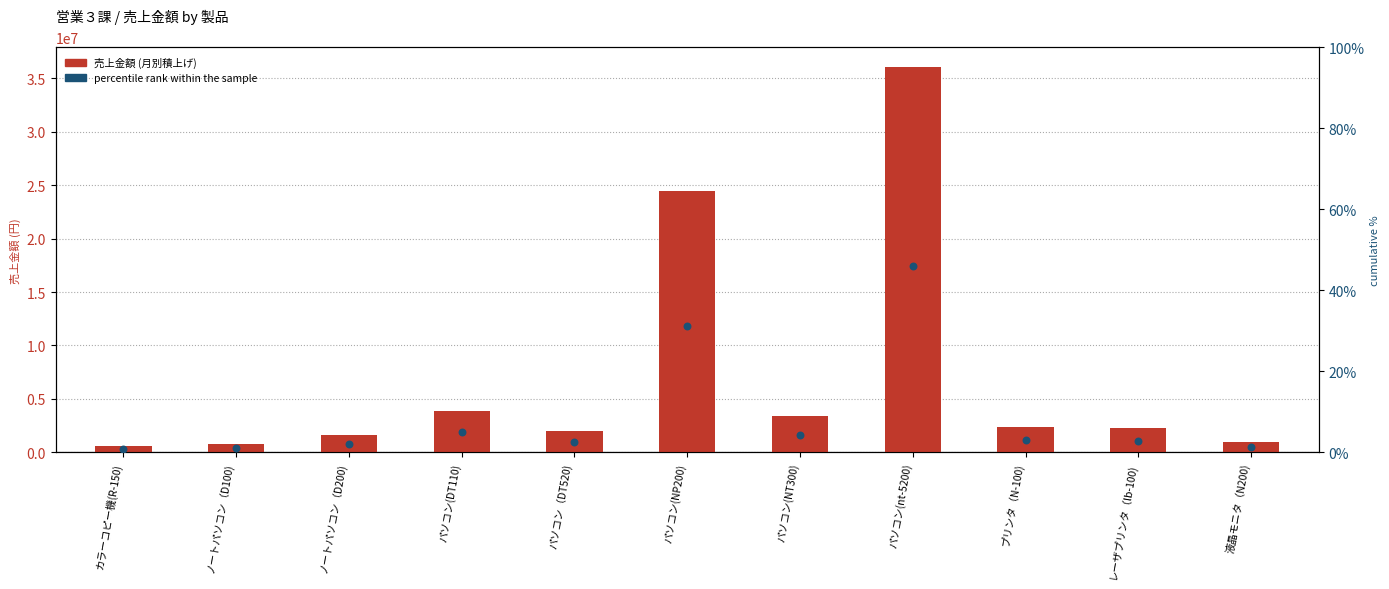

At which category is the sum across all series the highest?

パソコン(NP200)